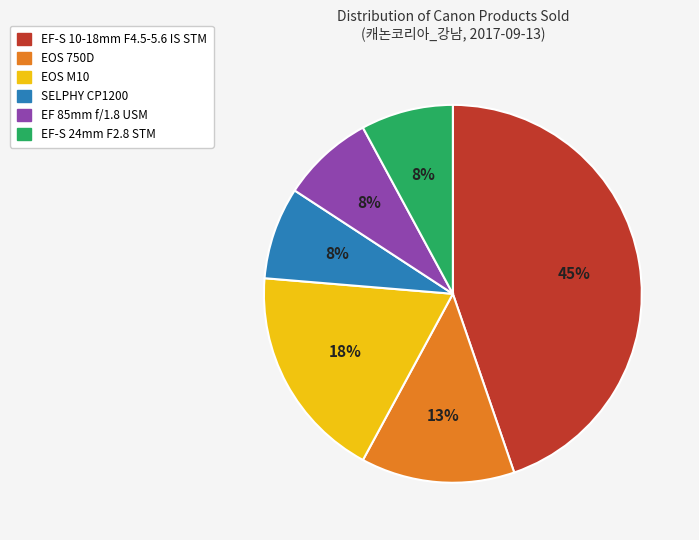

Is it true that EF-S 10-18mm F4.5-5.6 IS STM is 45% of the pie?

True